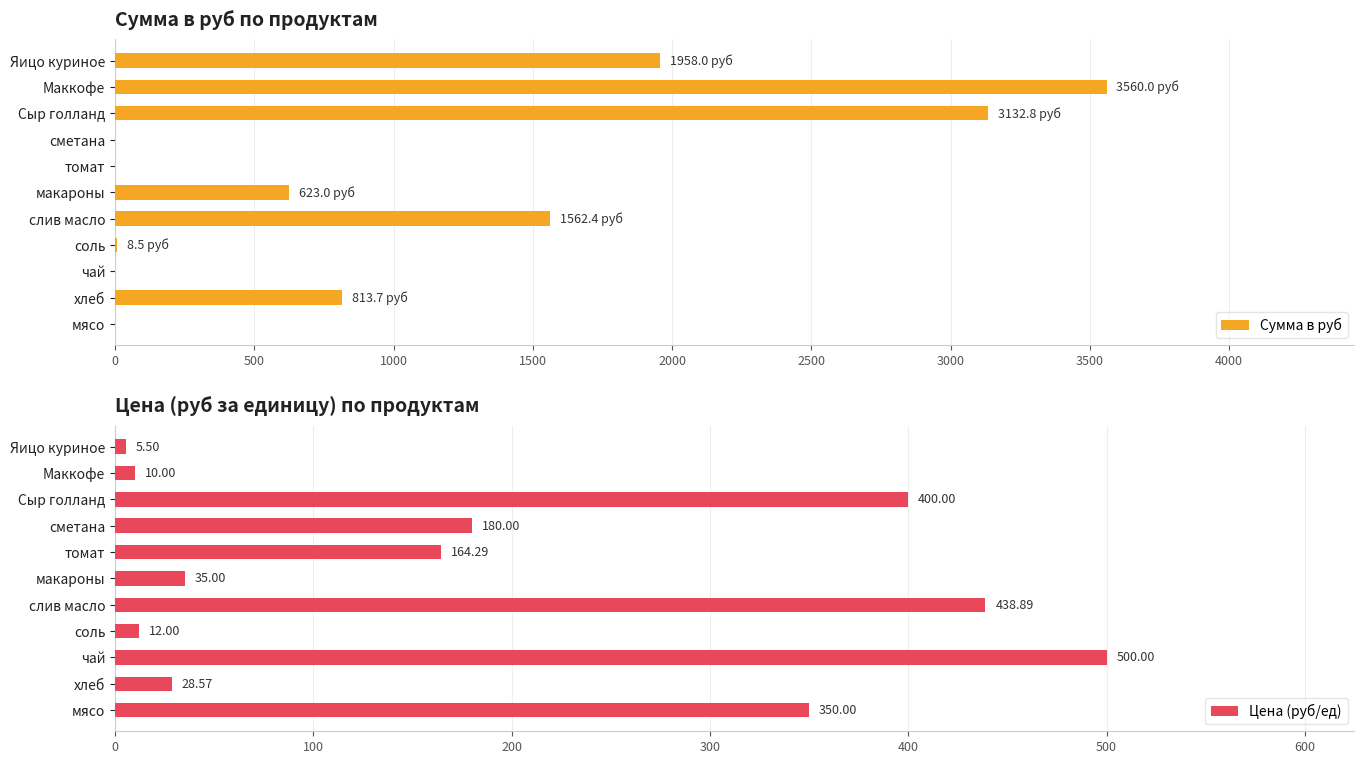

Which series has the largest total across all categories?

Сумма в руб